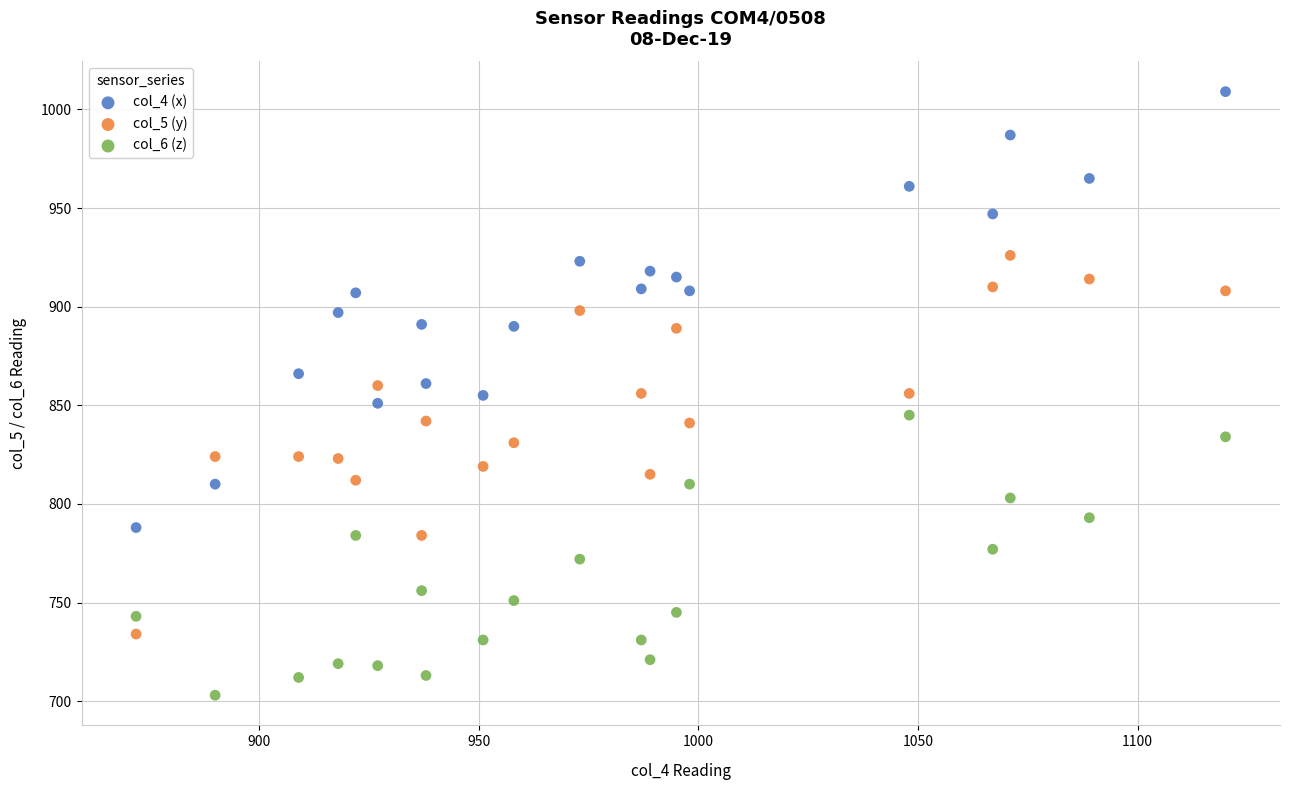

Which series reaches the minimum Y coordinate?

col_6 (z)